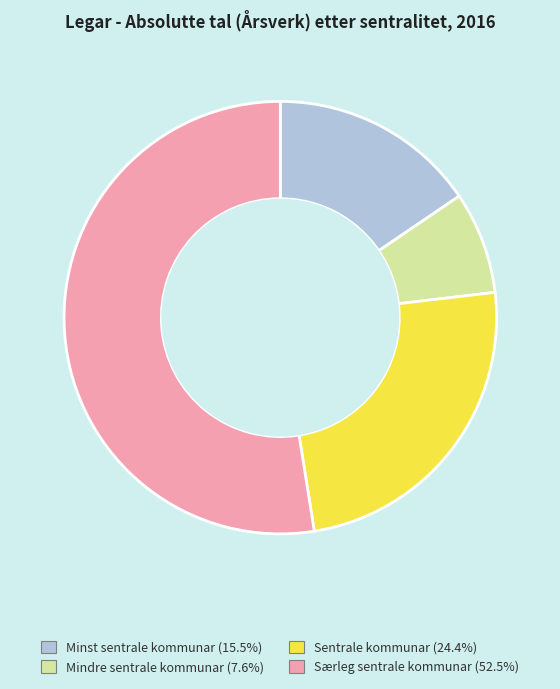

Is the sum of Sentrale kommunar (24.4%) and Særleg sentrale kommunar (52.5%) greater than half?

Yes